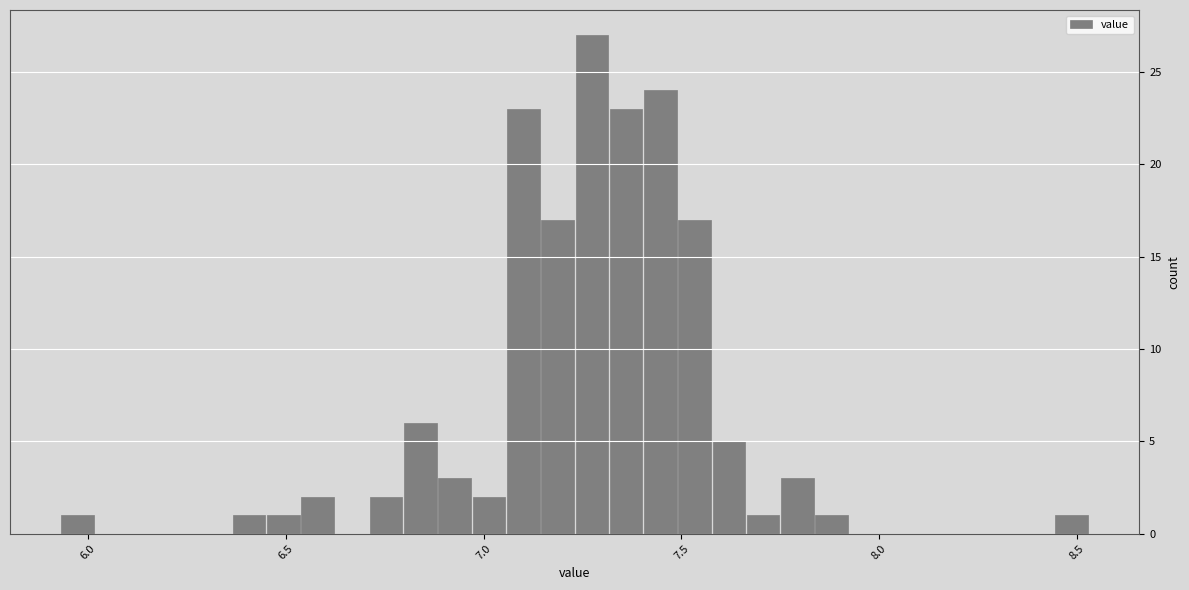

Read against the x-axis, roughly where is the centre of the tallest bar?

7.25